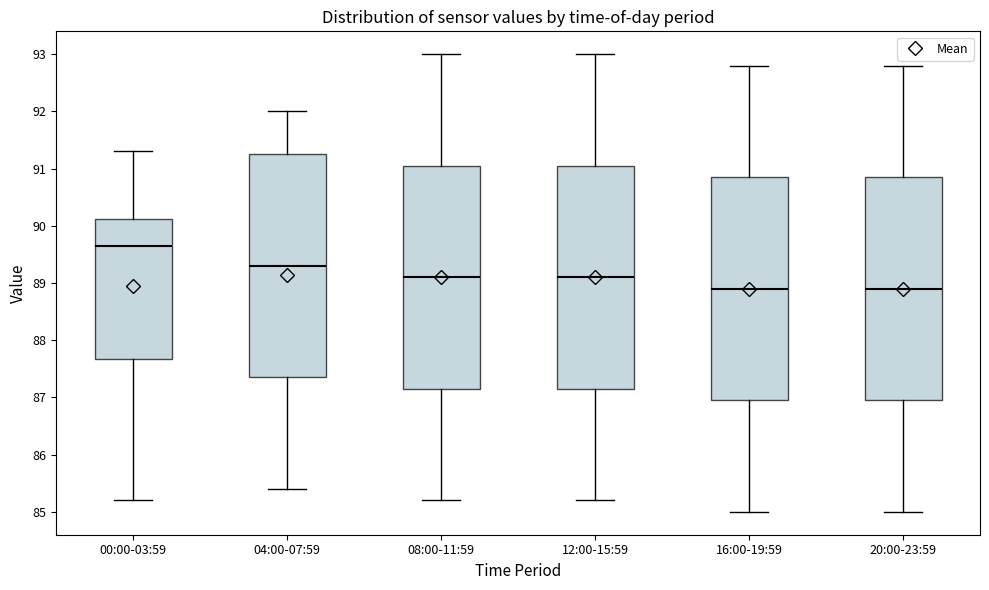

Reading left to right, transcribe this box plot: for each box, give where its median line is, the range the box spans, and where its two whiskers end, as read against the y-axis. The values are not printed on the chart, so give them approximately, as read against the axis.

00:00-03:59: median 89.7, box 87.7 to 90.1, whiskers 85.2 to 91.3
04:00-07:59: median 89.3, box 87.4 to 91.3, whiskers 85.4 to 92.0
08:00-11:59: median 89.1, box 87.2 to 91.1, whiskers 85.2 to 93.0
12:00-15:59: median 89.1, box 87.2 to 91.1, whiskers 85.2 to 93.0
16:00-19:59: median 88.9, box 87.0 to 90.9, whiskers 85.0 to 92.8
20:00-23:59: median 88.9, box 87.0 to 90.9, whiskers 85.0 to 92.8